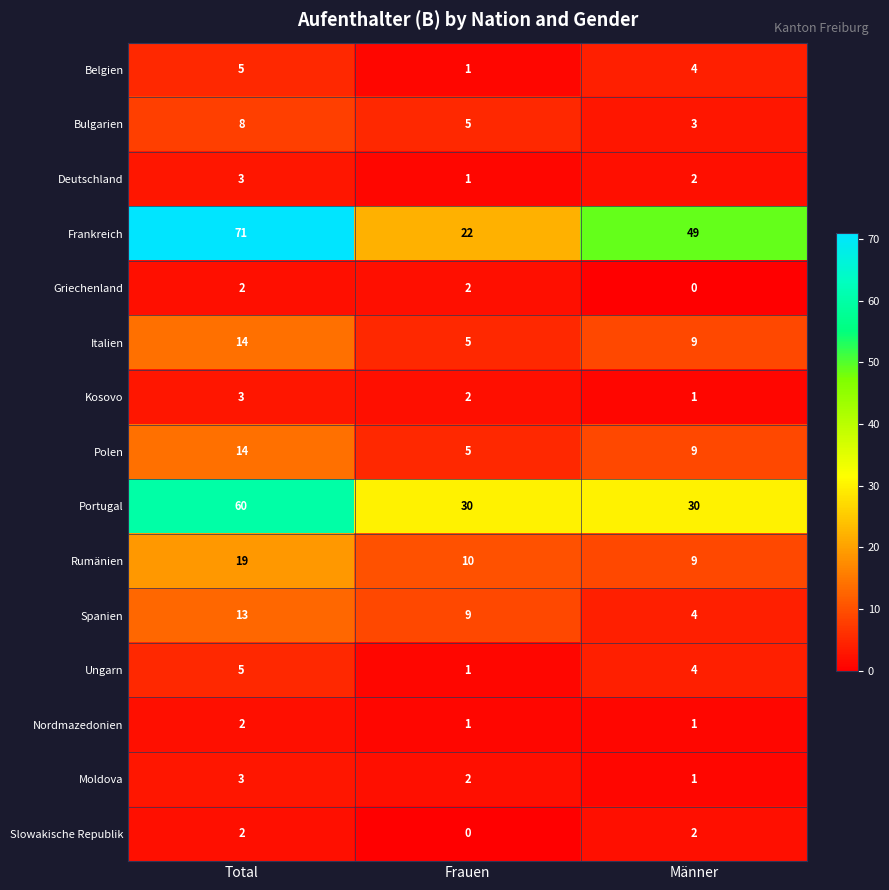

At which category is the sum across all series the highest?

Total